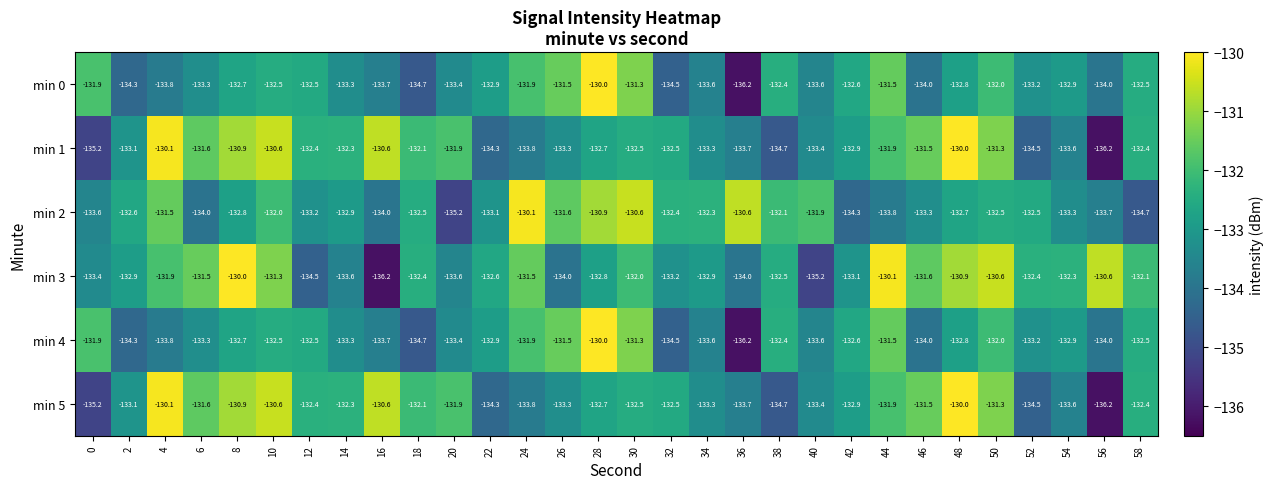

What is the spread (max minus min) of values at 38?

2.6